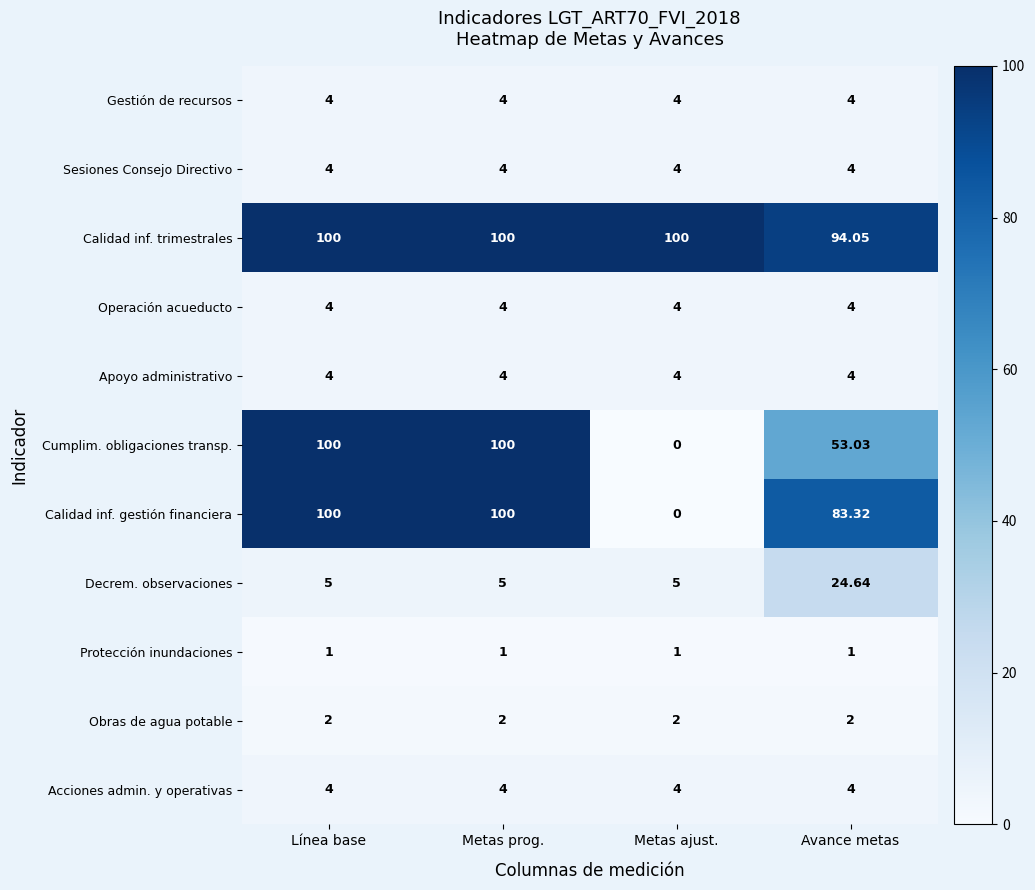

Which series changed the most between Metas prog. and Avance metas?

Cumplim. obligaciones transp.